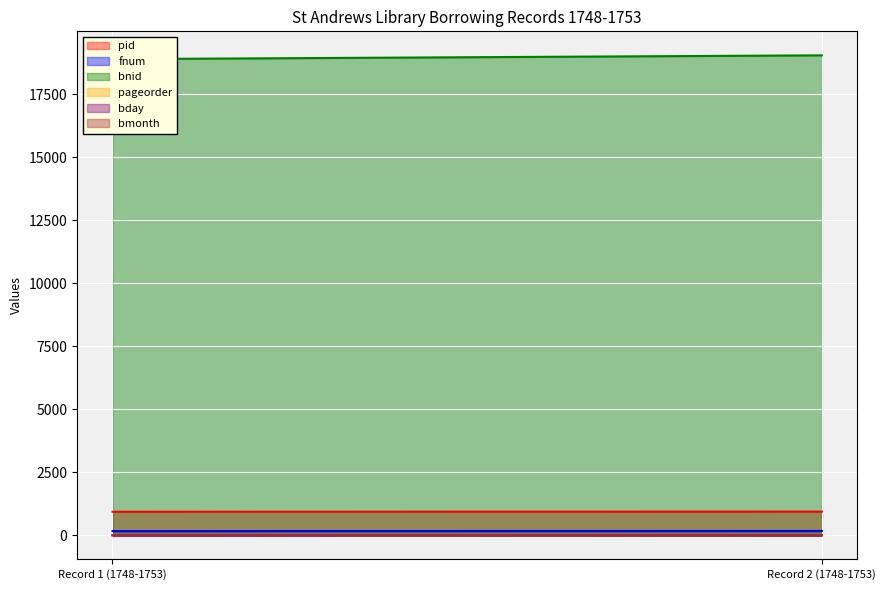

How many data points in pid are less than 942?

1